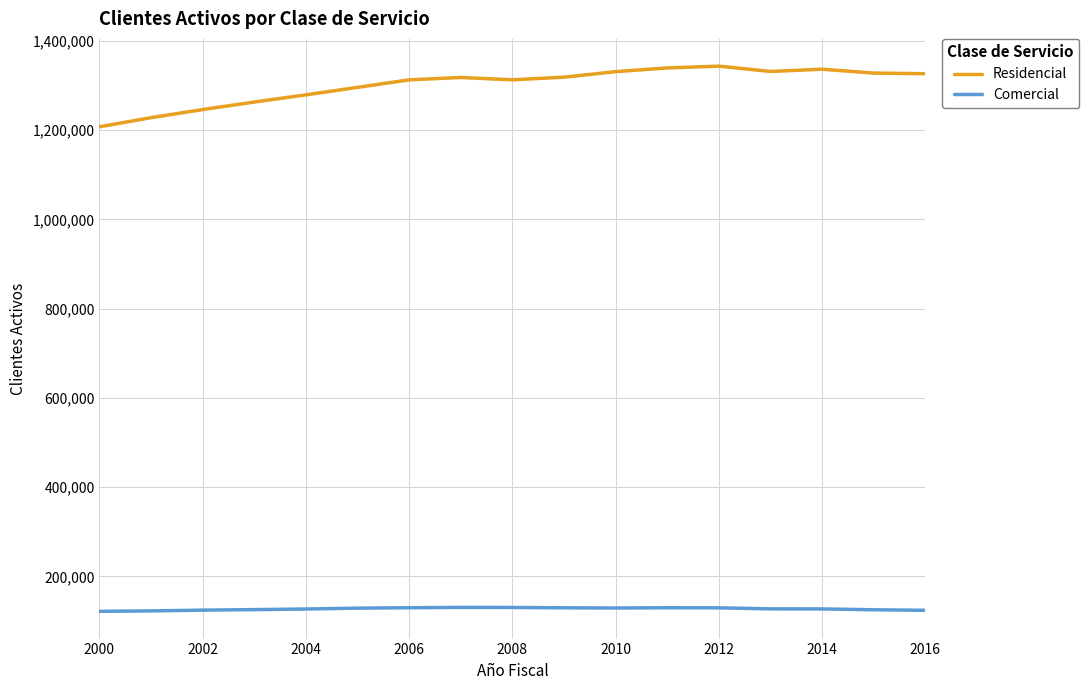

How many categories are shown in the chart?

17